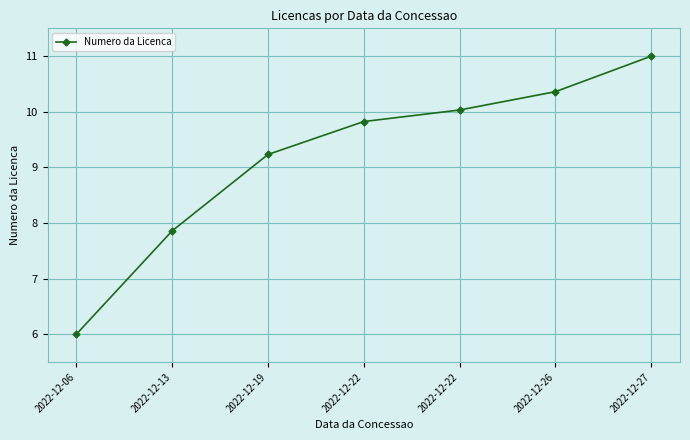

Where does the data first go above 9?

2022-12-19